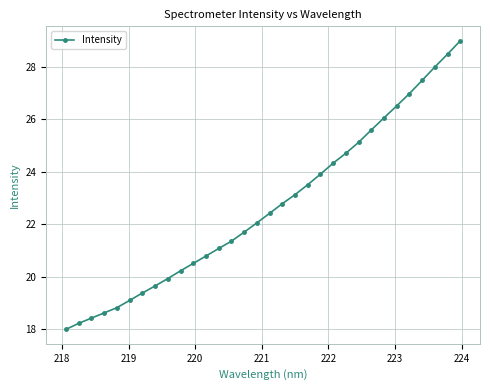

How many lines are shown in the chart?

1